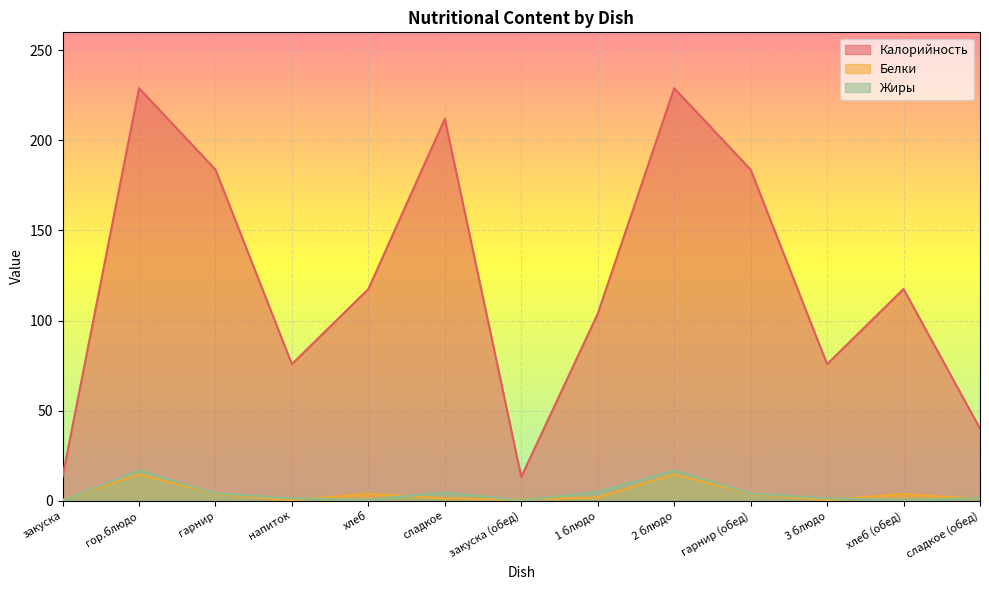

List the series in order of their peak value, highest first.

Калорийность, Жиры, Белки